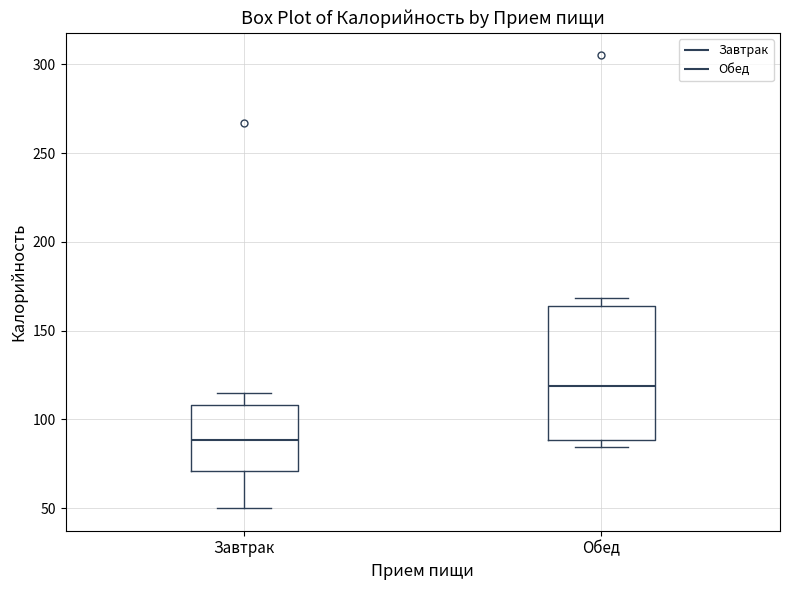

Reading left to right, transcribe this box plot: for each box, give where its median line is, the range the box spans, and where its two whiskers end, as read against the y-axis. The values are not printed on the chart, so give them approximately, as read against the axis.

Завтрак: median 90, box 70 to 110, whiskers 50 to 115
Обед: median 120, box 90 to 165, whiskers 85 to 170